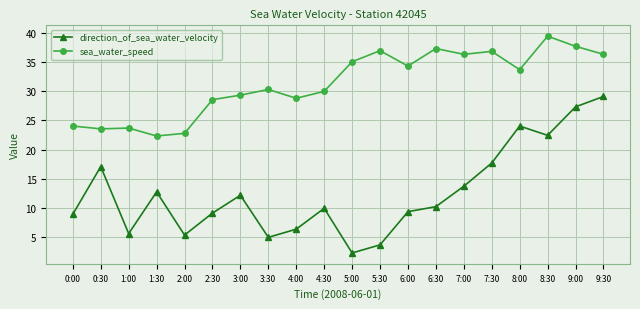

True or false: sea_water_speed and direction_of_sea_water_velocity cross at least once.

False